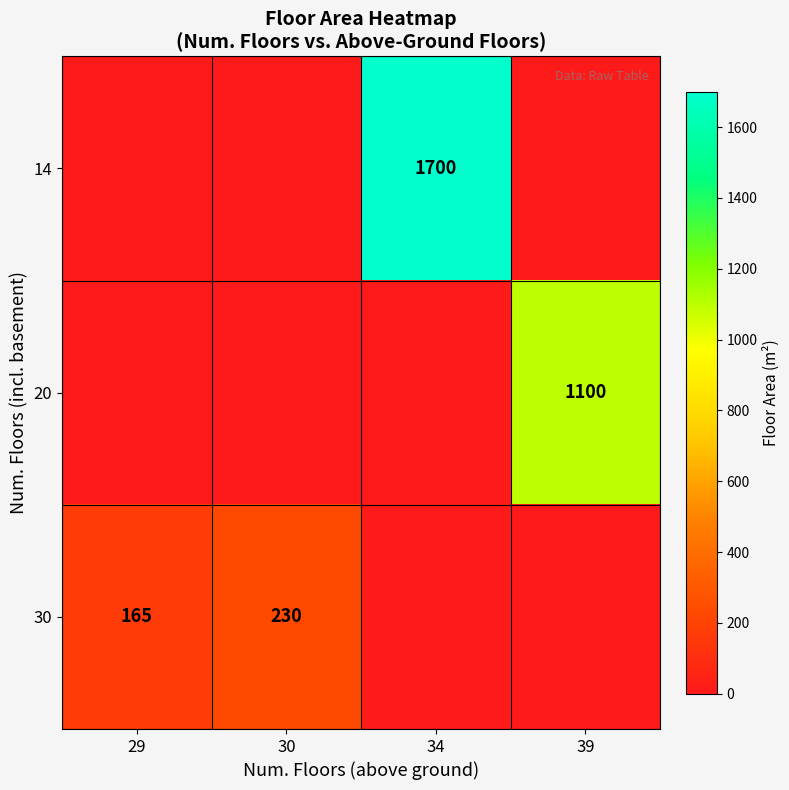

The 20 series shows 516 at 39. True or false?

False